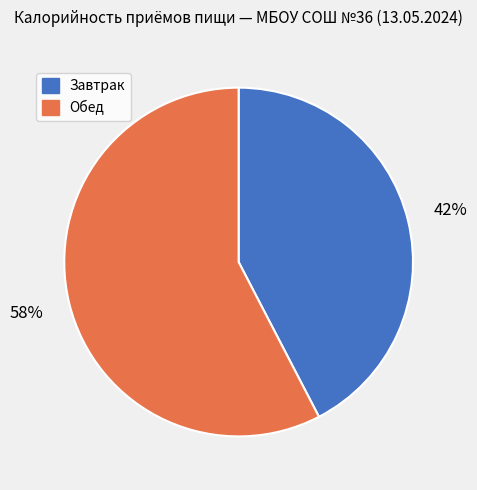

What is the ratio of the value at Обед to the value at Завтрак?

1.4